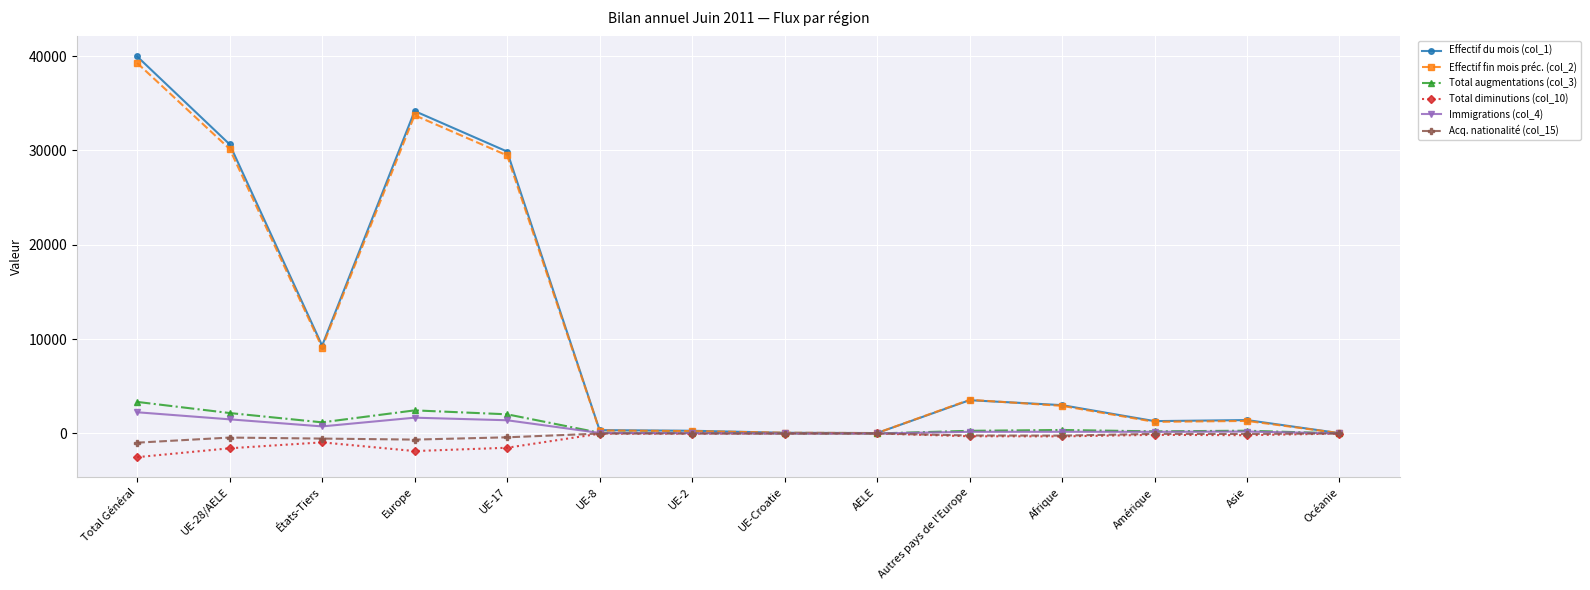

Is it true that Effectif fin mois préc. (col_2) equals 39271 at Total Général?

True